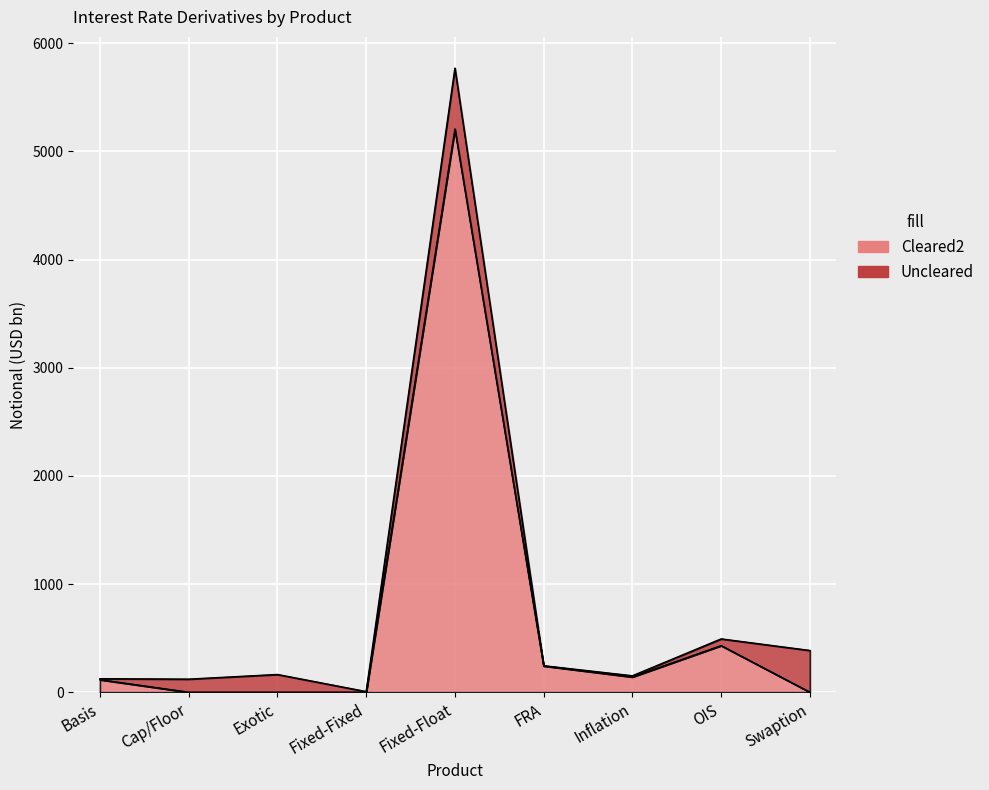

In Total, how many points are lower than both neighbors (excluding endpoints)?

3